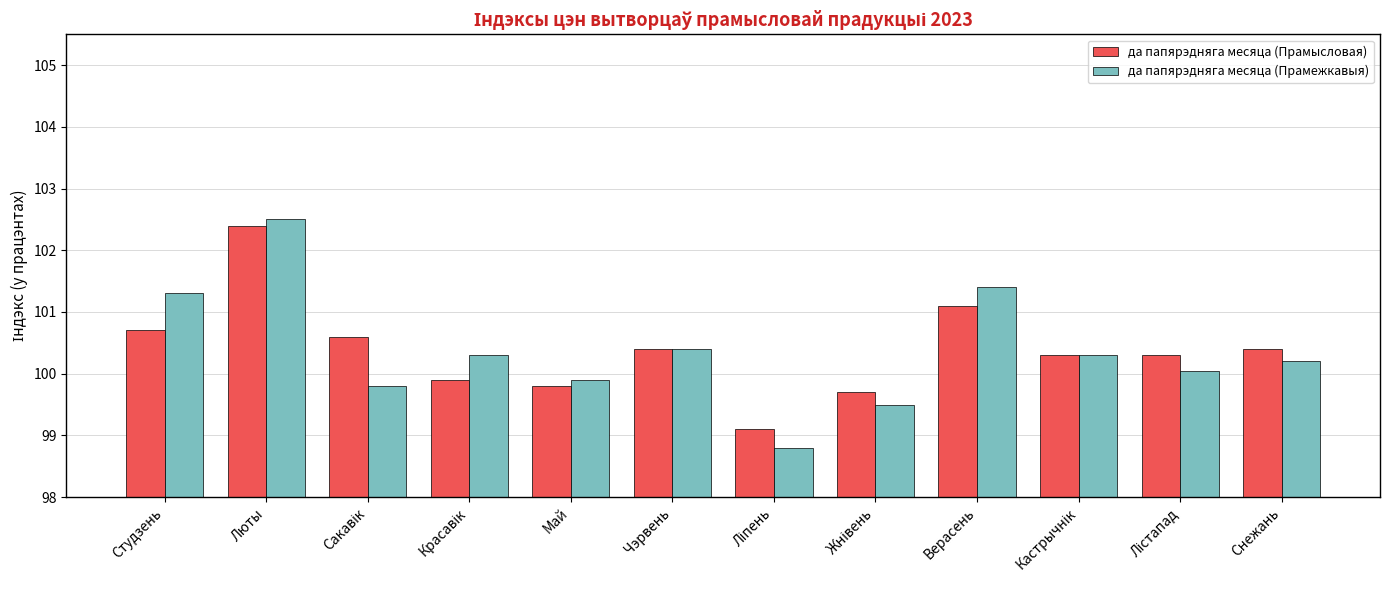

Which series has the widest spread of values?

да папярэдняга месяца (Прамежкавыя)